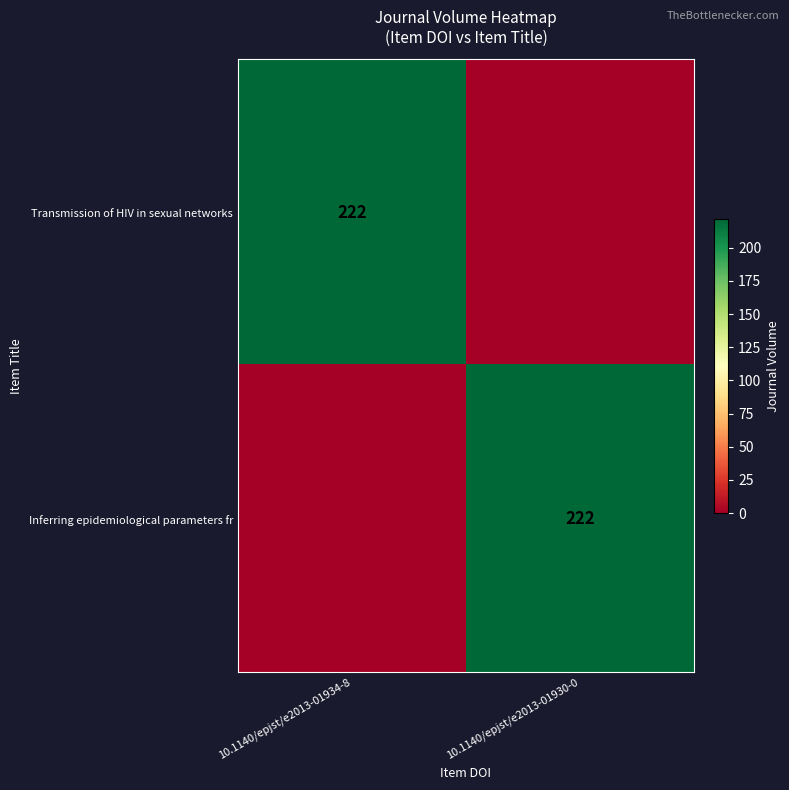

True or false: Inferring epidemiological parameters fr has a value of 355 at 10.1140/epjst/e2013-01930-0.

False